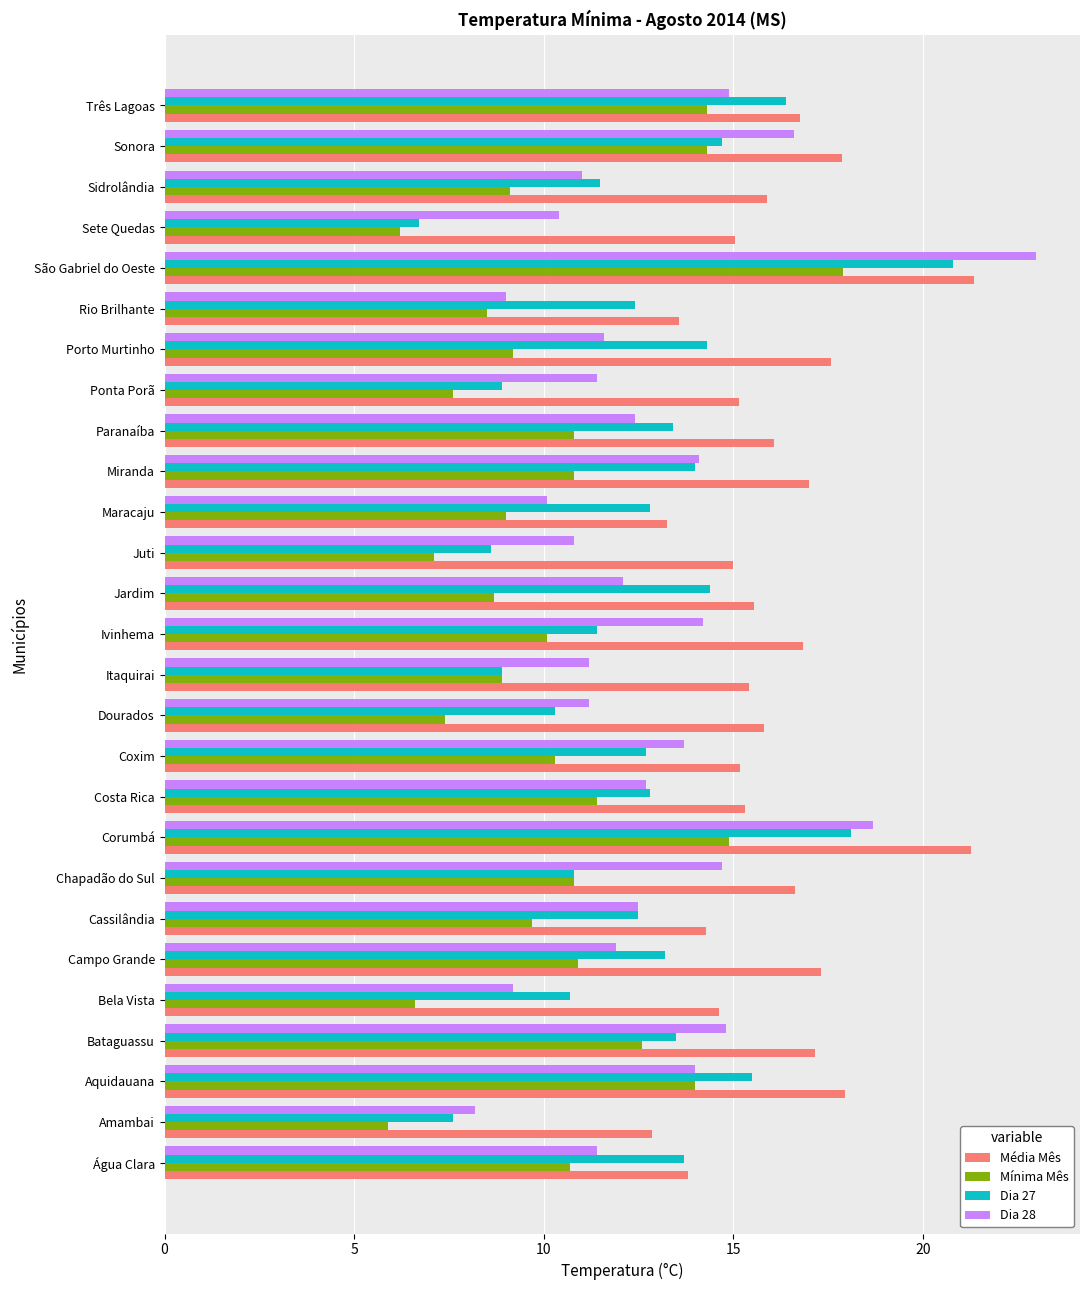

What is the approximate value of Média Mês at Três Lagoas?

16.8